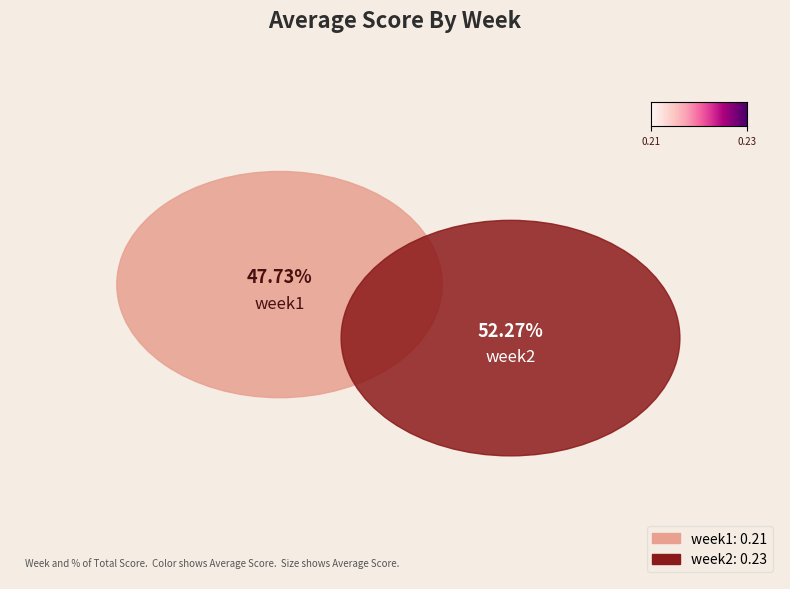

Is it true that week2 is 52% of the pie?

True